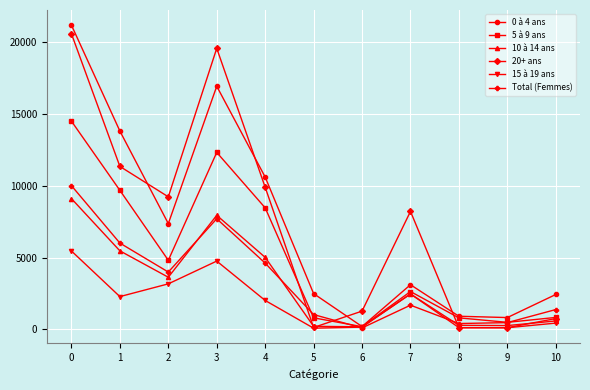

What is the value of the 15 à 19 ans point at the 1st from the left?

5454